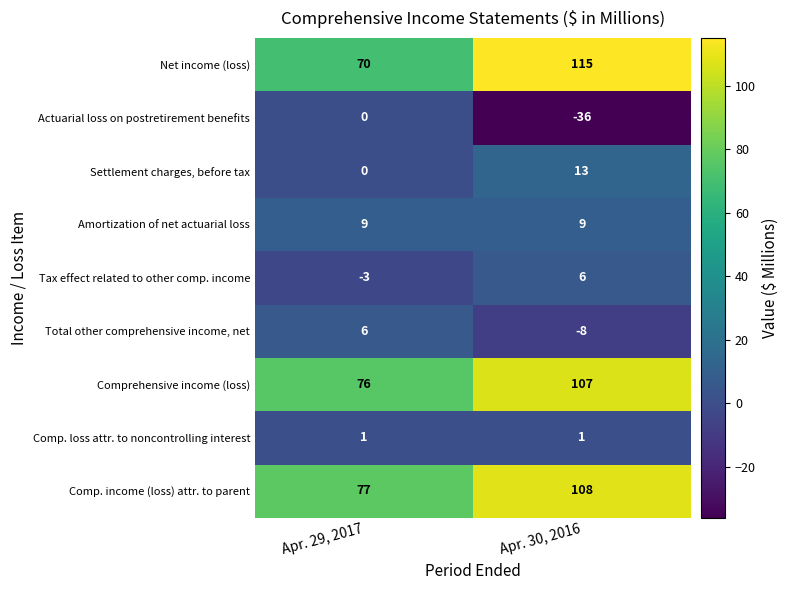

At which category is the sum across all series the highest?

Apr. 30, 2016